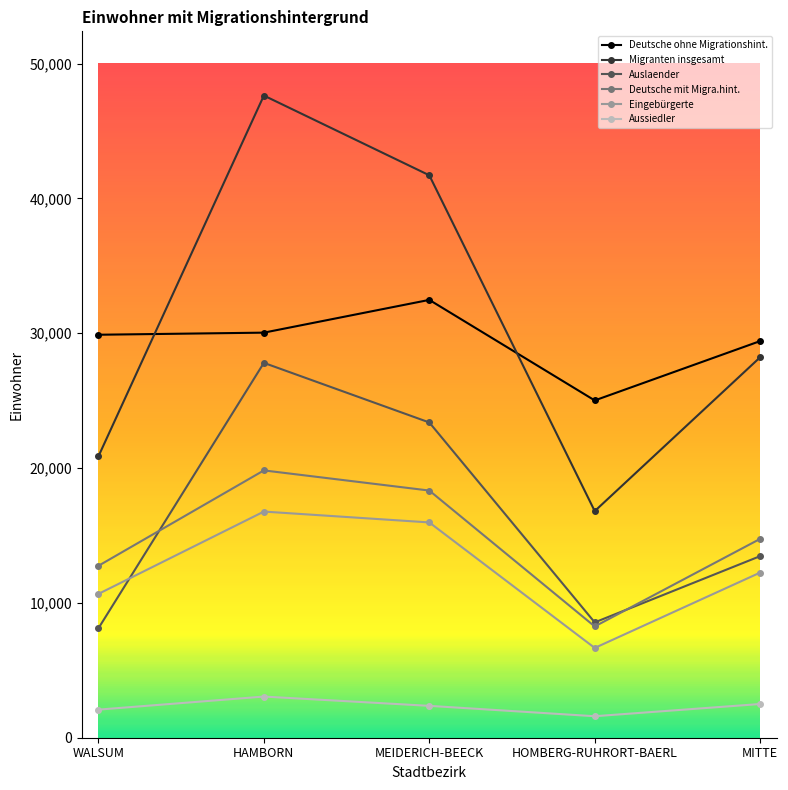

Where do Migranten insgesamt and Deutsche ohne Migrationshint. first cross each other?

WALSUM and HAMBORN